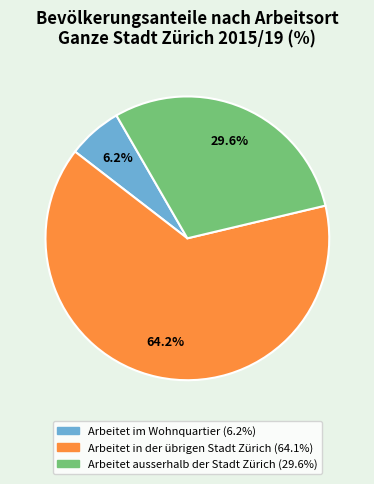

Is the sum of Arbeitet im Wohnquartier and Arbeitet in der übrigen Stadt Zürich greater than half?

Yes